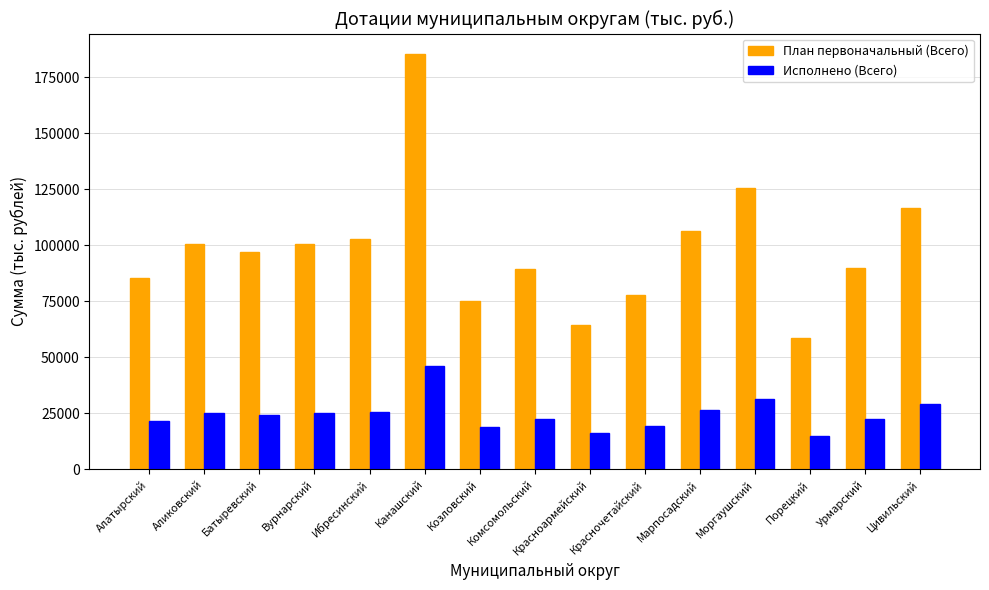

Is it true that Исполнено (Всего) equals 25753.8 at Ибресинский?

True